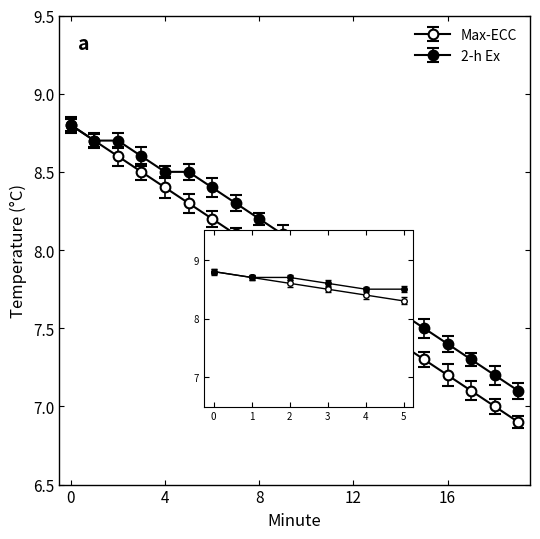

What is the minimum value shown in the chart?

6.9